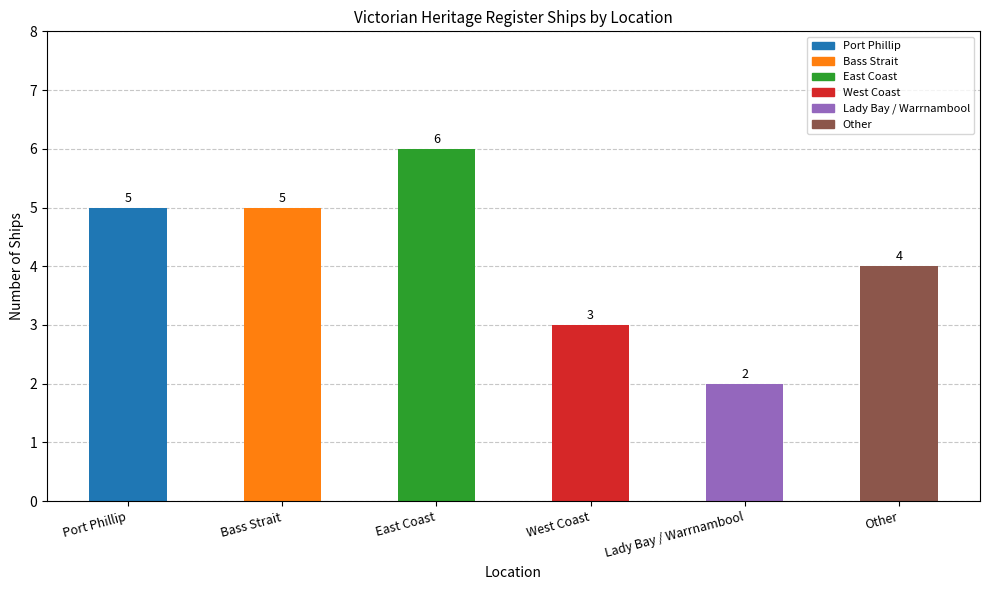

What is the change in value from East Coast to West Coast?

-3